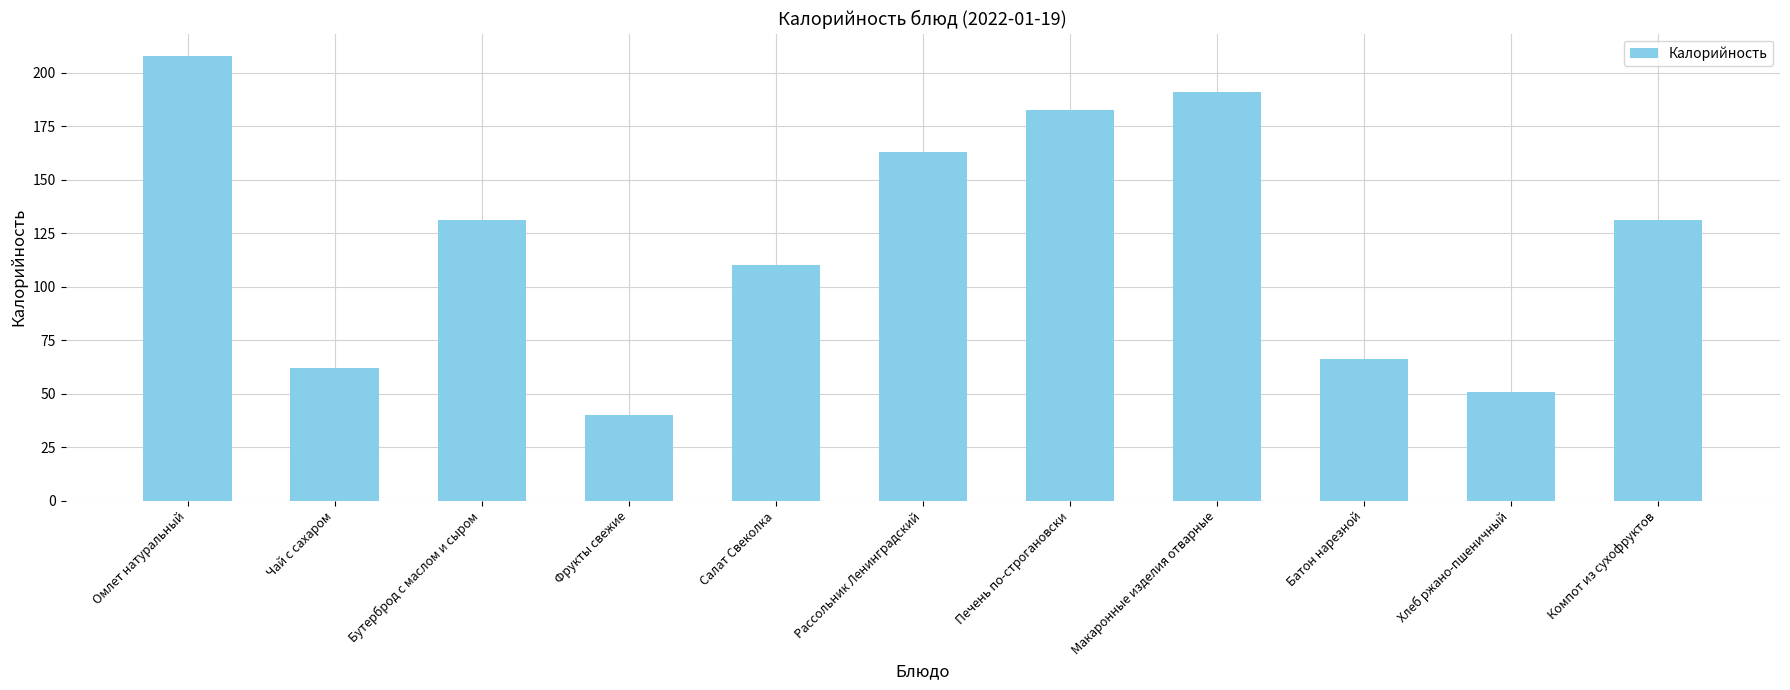

What is the change in value from Бутерброд с маслом и сыром to Рассольник Ленинградский?

+32.0